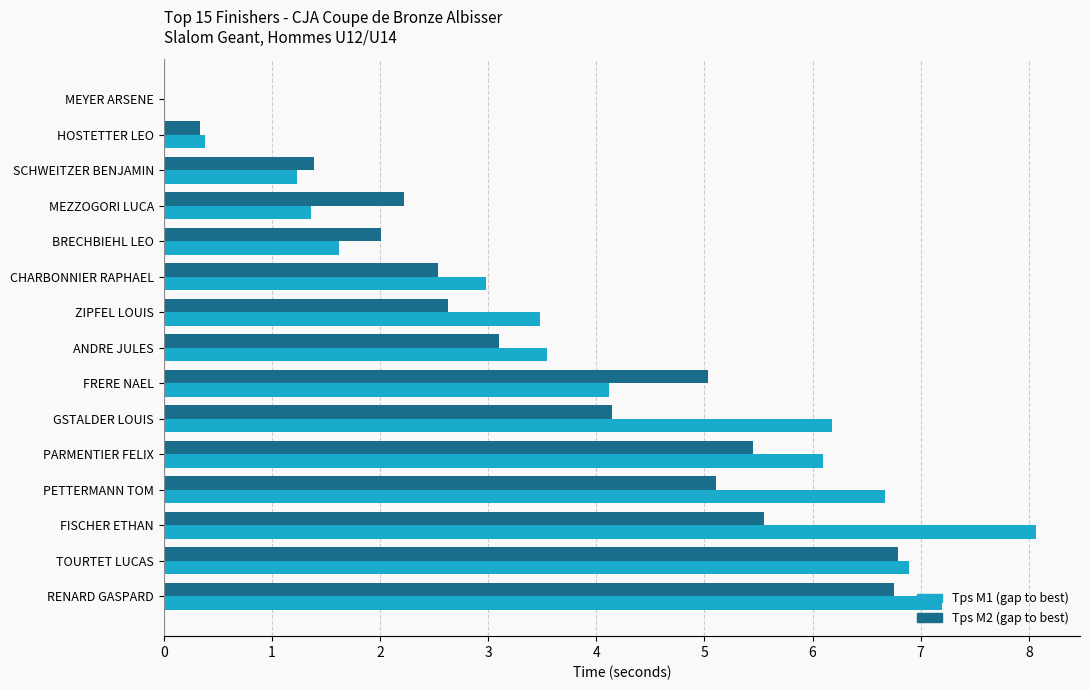

What is the total value across all series at FISCHER ETHAN?

13.6